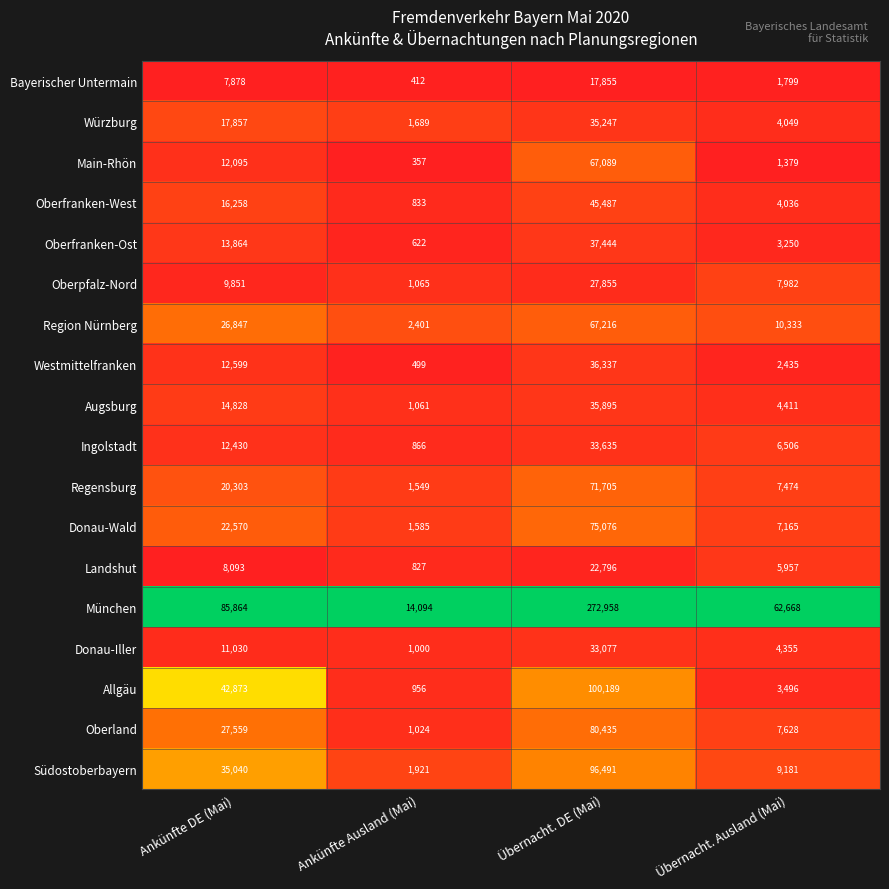

Which category has the lowest value across all series?

Ankünfte Ausland (Mai)